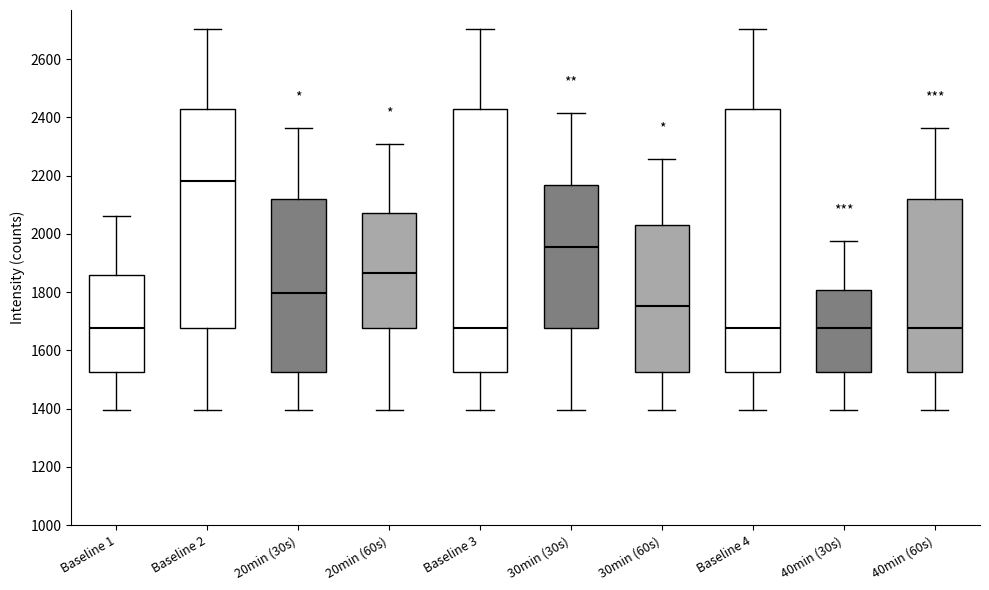

Reading left to right, read every box against the y-axis: the position of its median line, the range the box covers, and the ends of its whiskers. The values are not printed on the chart, so give them approximately, as read against the axis.

Baseline 1: median 1680, box 1520 to 1860, whiskers 1400 to 2060
Baseline 2: median 2180, box 1680 to 2420, whiskers 1400 to 2700
20min (30s): median 1800, box 1520 to 2120, whiskers 1400 to 2360
20min (60s): median 1860, box 1680 to 2080, whiskers 1400 to 2300
Baseline 3: median 1680, box 1520 to 2420, whiskers 1400 to 2700
30min (30s): median 1960, box 1680 to 2160, whiskers 1400 to 2420
30min (60s): median 1760, box 1520 to 2020, whiskers 1400 to 2260
Baseline 4: median 1680, box 1520 to 2420, whiskers 1400 to 2700
40min (30s): median 1680, box 1520 to 1800, whiskers 1400 to 1980
40min (60s): median 1680, box 1520 to 2120, whiskers 1400 to 2360